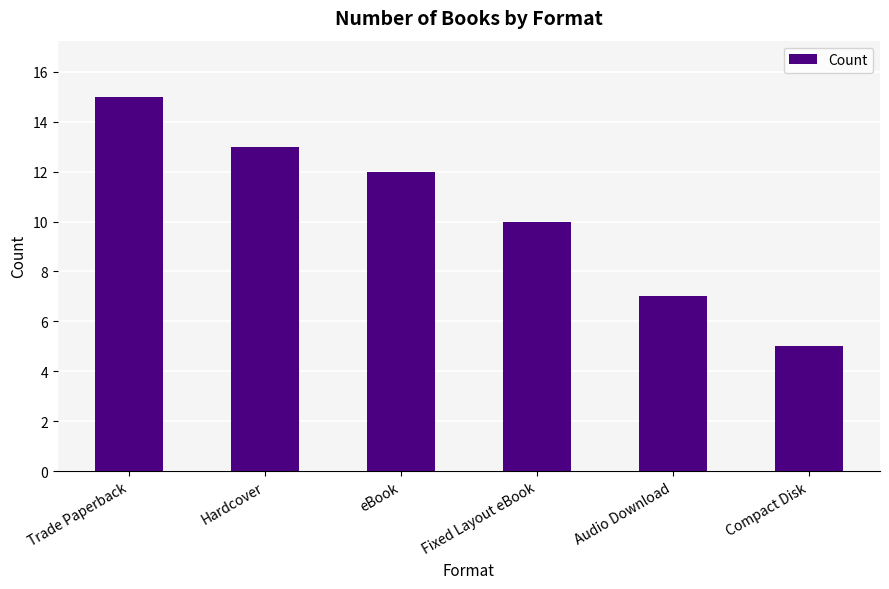

Which category has the highest value across all series?

Trade Paperback